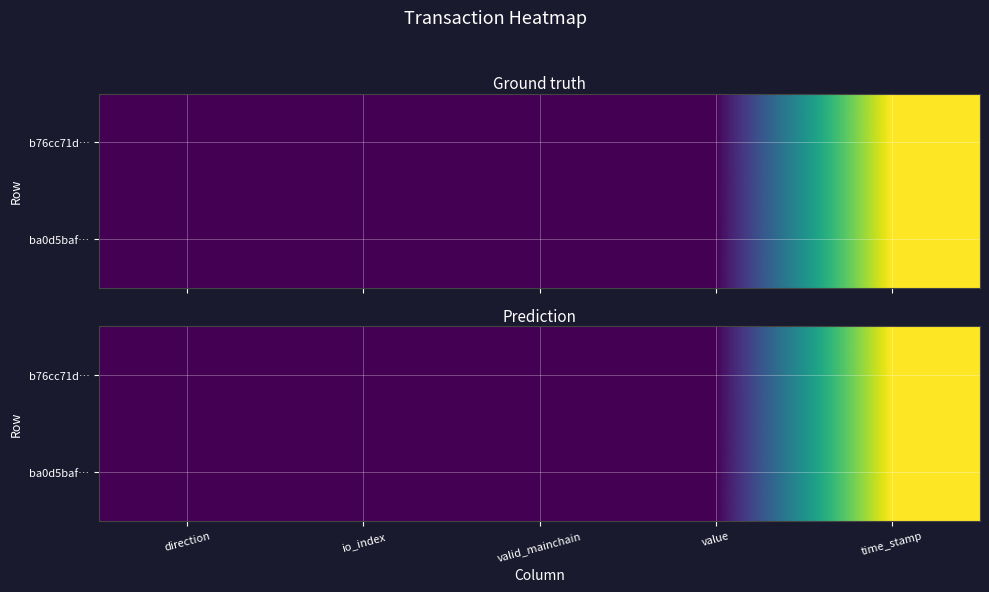

At which category is the sum across all series the highest?

time_stamp